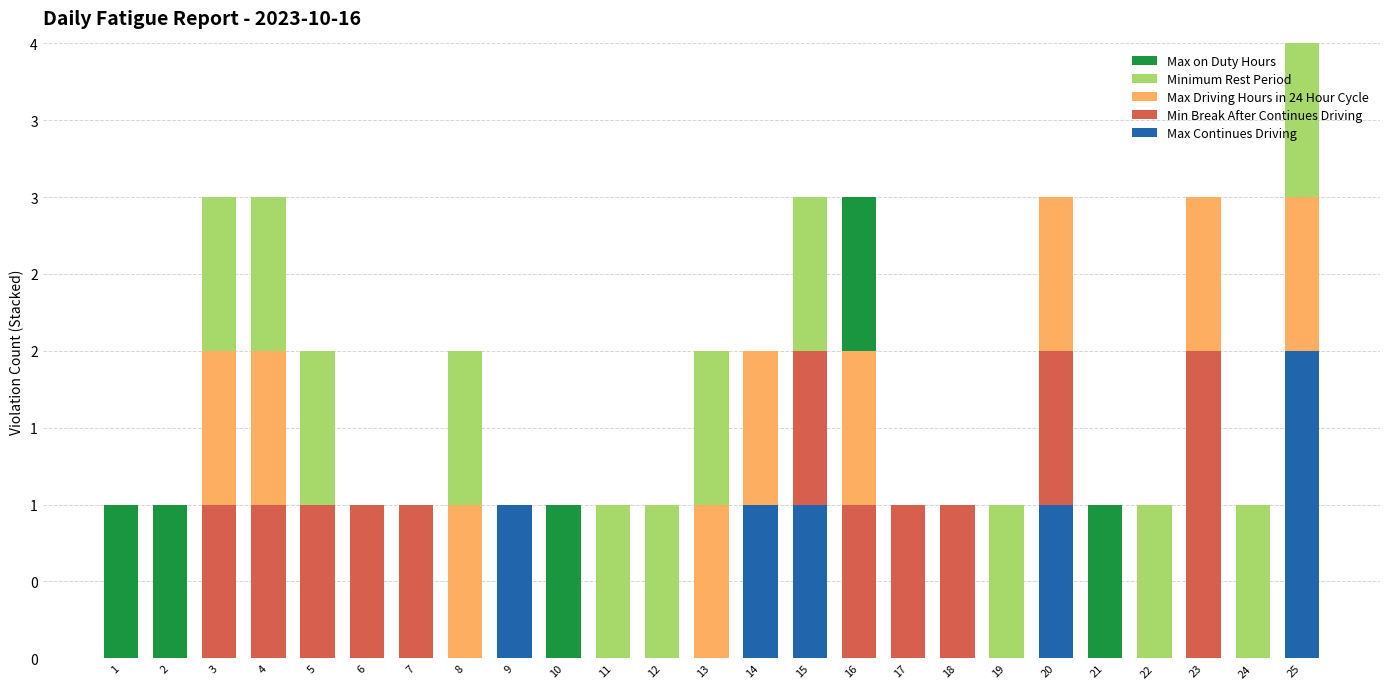

What is the difference between the maximum and second lowest values in the Min Break After Continues Driving series?

2